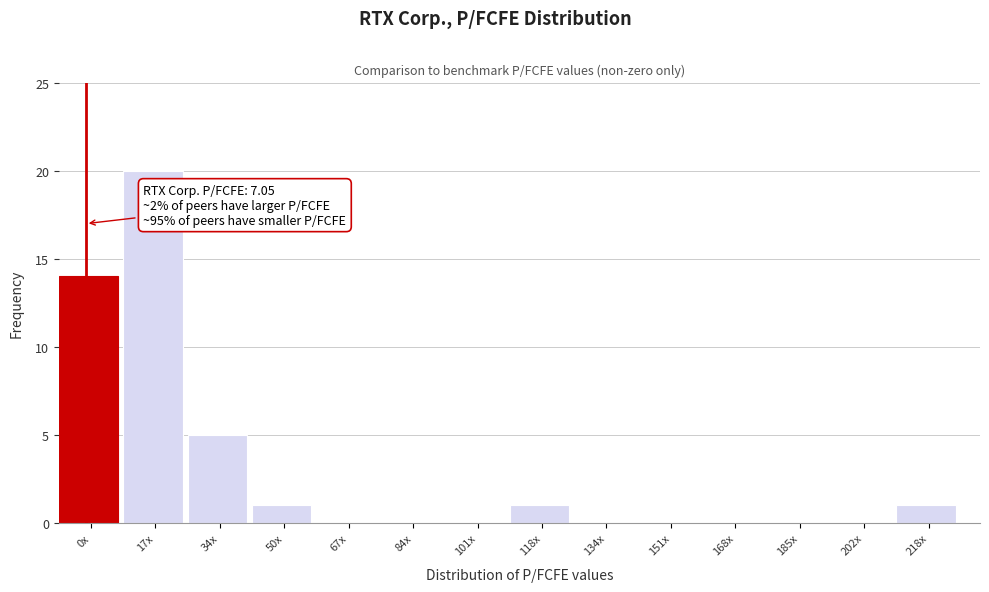

Reading left to right, list all the values displayed in this chart.

0x=14	17x=20	34x=5	50x=1	67x=0	84x=0	101x=0	118x=1	134x=0	151x=0	168x=0	185x=0	202x=0	218x=1